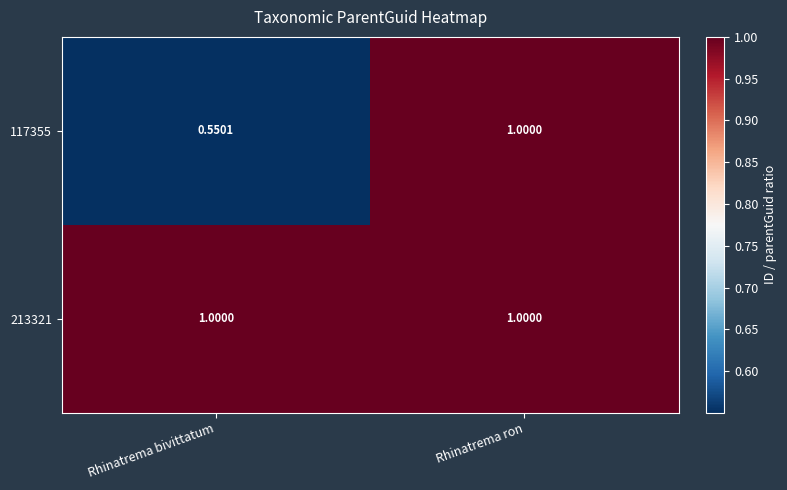

Where is 117355 nearest to the value 0?

Rhinatrema bivittatum